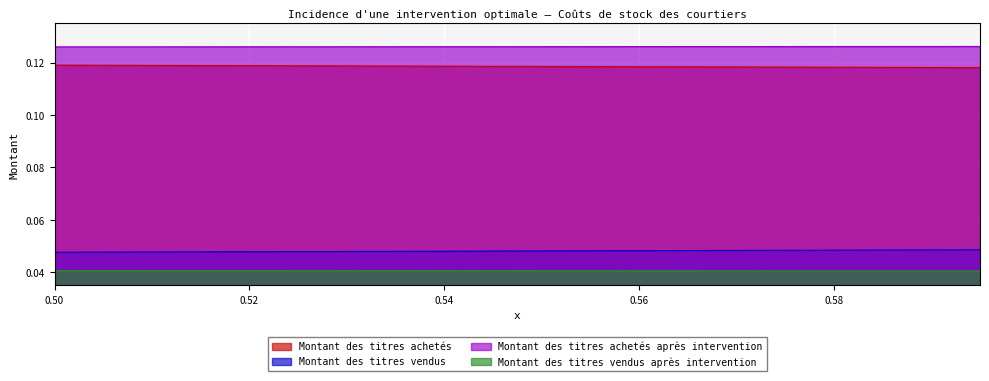

True or false: Montant des titres vendus après intervention and Montant des titres achetés après intervention cross at least once.

False